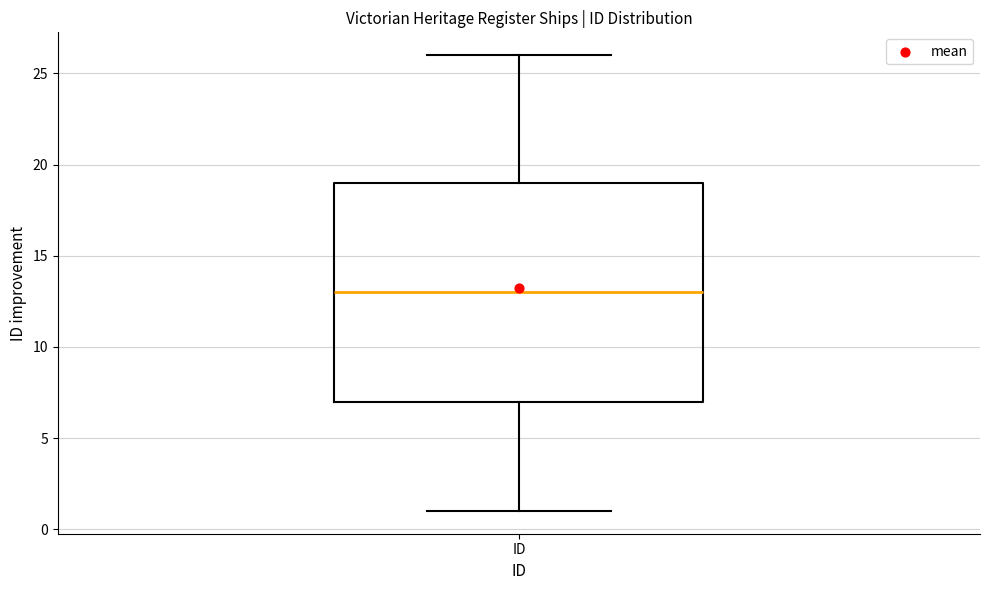

Transcribe this box plot: give where the median line is, the range the box spans, and where the two whiskers end, as read against the y-axis. The values are not printed on the chart, so give them approximately, as read against the axis.

median 13, box 7 to 19, whiskers 1 to 26